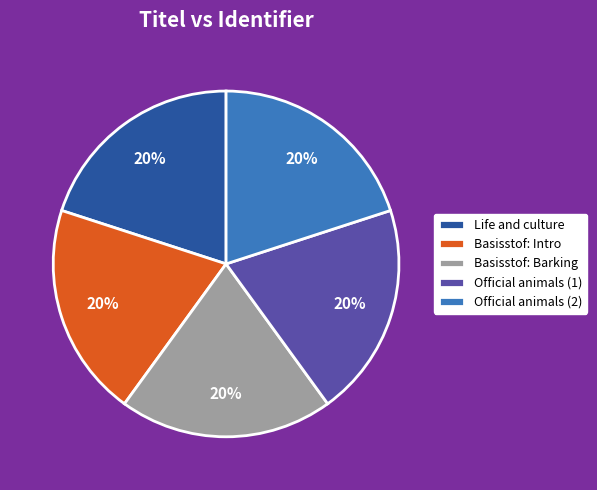

True or false: Official animals (1) accounts for 20% of the total.

True